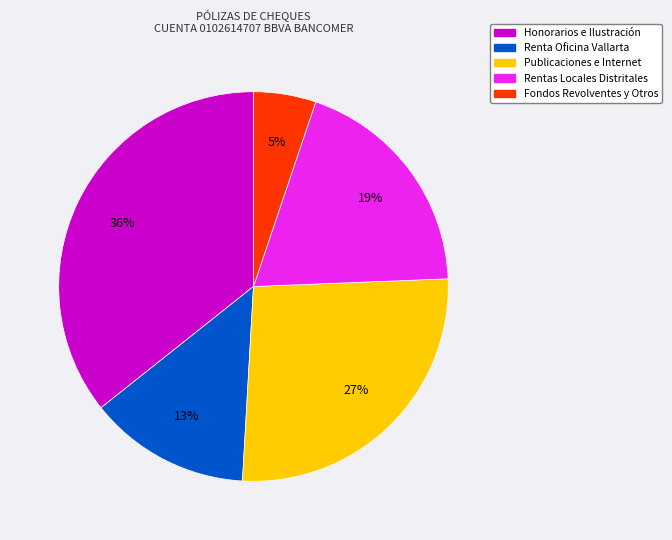

Count the number of slices in the pie.

5